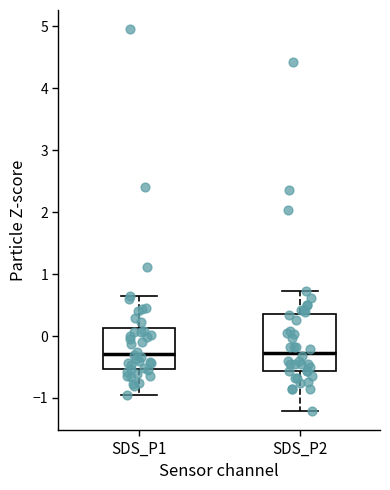

Where is the upper edge of the box for SDS_P1 on the y-axis? The values are not printed on the chart, so give them approximately, as read against the axis.

0.1